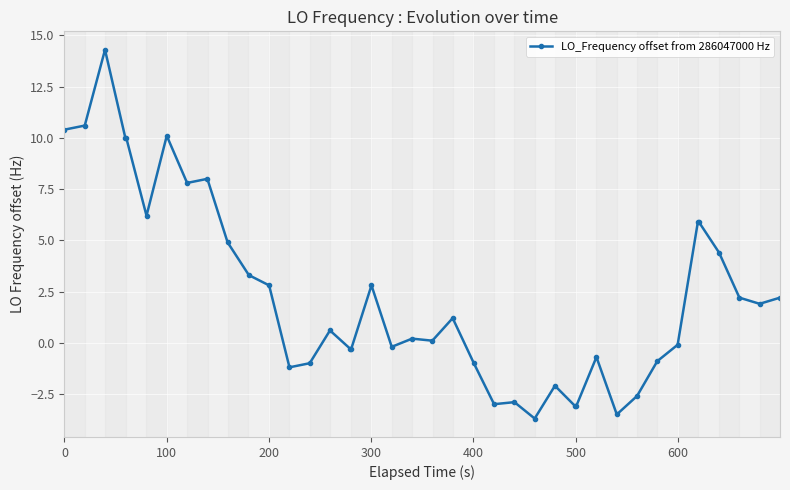

What is the minimum value shown in the chart?

-3.7